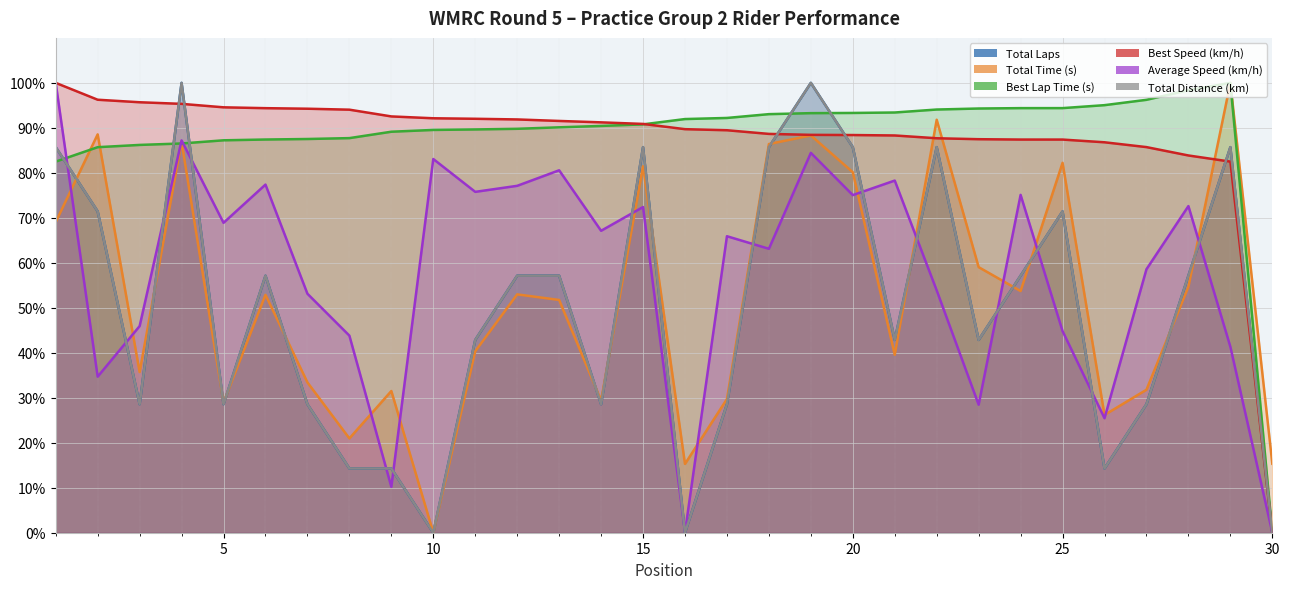

At 19, list the series in order from smallest to largest.

Average Speed (km/h), Total Time (s), Best Speed (km/h), Best Lap Time (s), Total Laps, Total Distance (km)